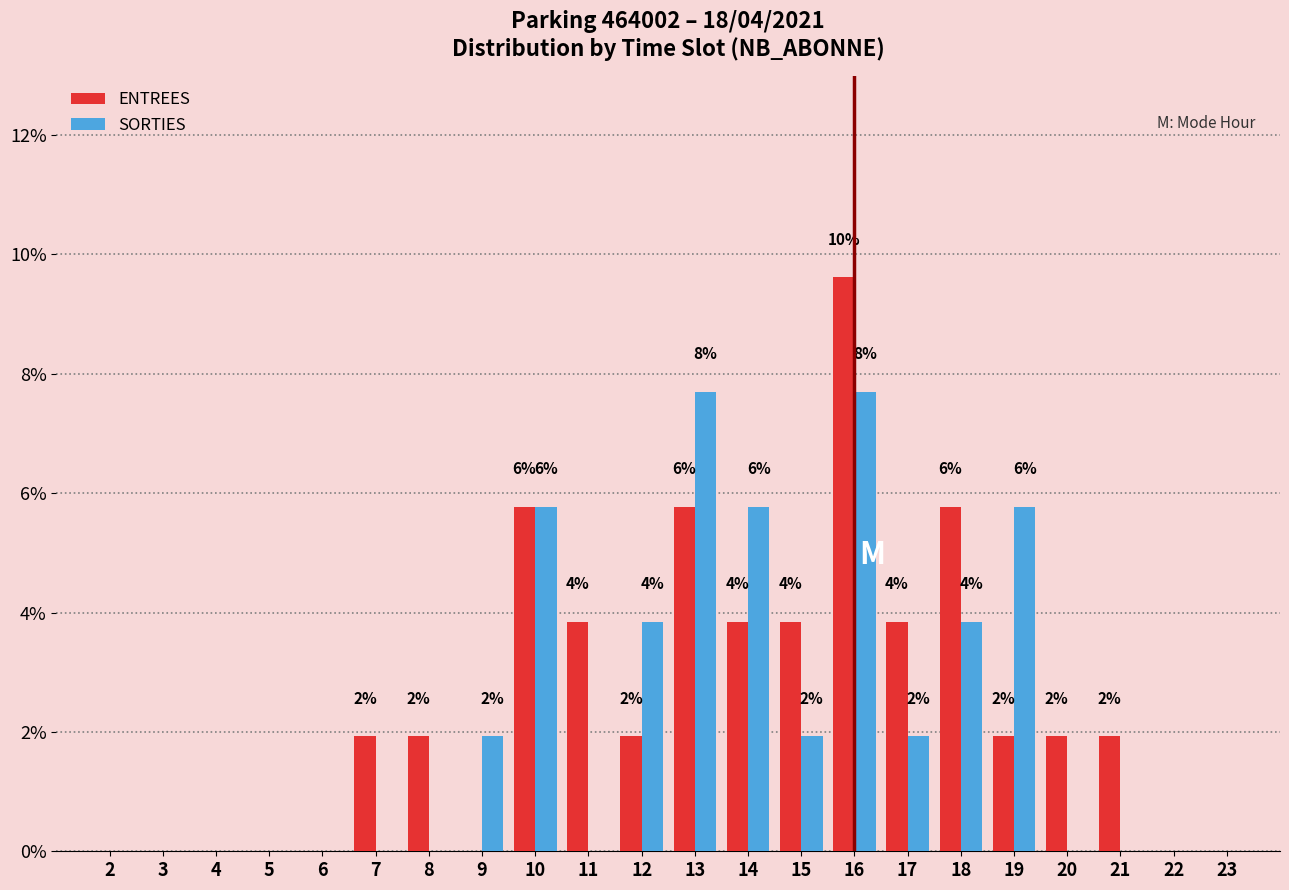

What are all the series names shown in the legend?

ENTREES, SORTIES